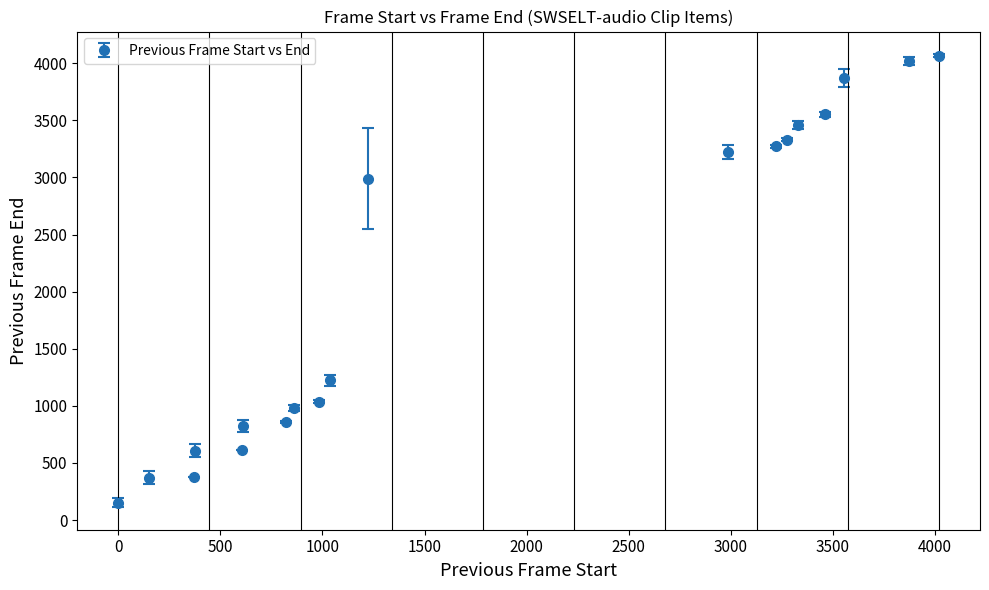

What is the value of the 7th point from the left?

861